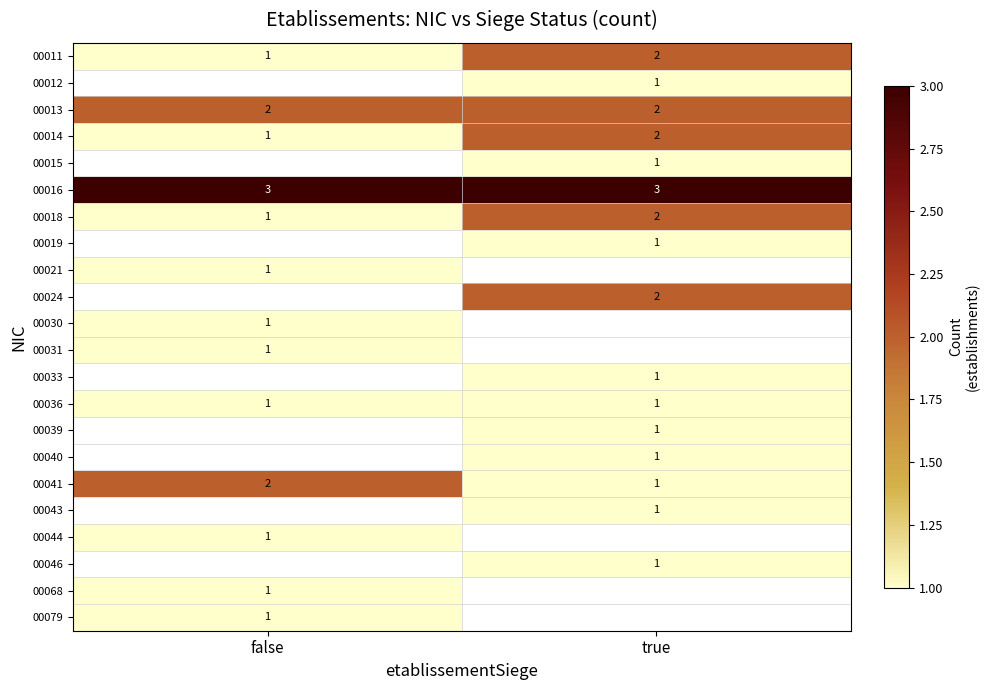

Where is 00014 nearest to the value 1?

false